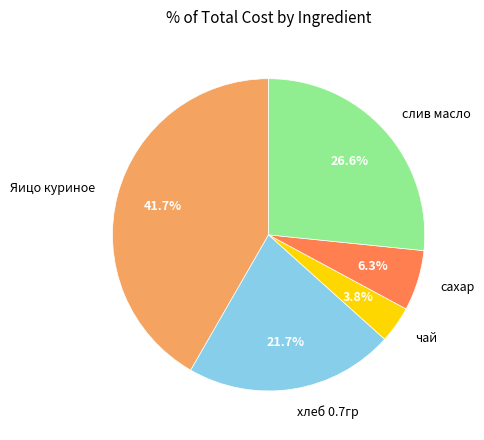

How many slices are in this pie chart?

5